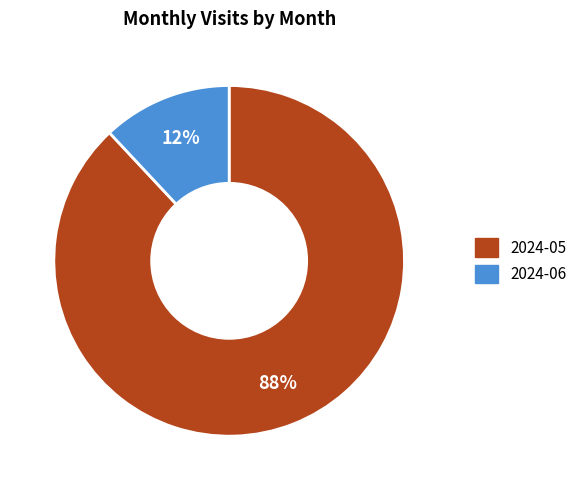

To the nearest percent, what is the difference between the largest and smallest slice percentages?

76%